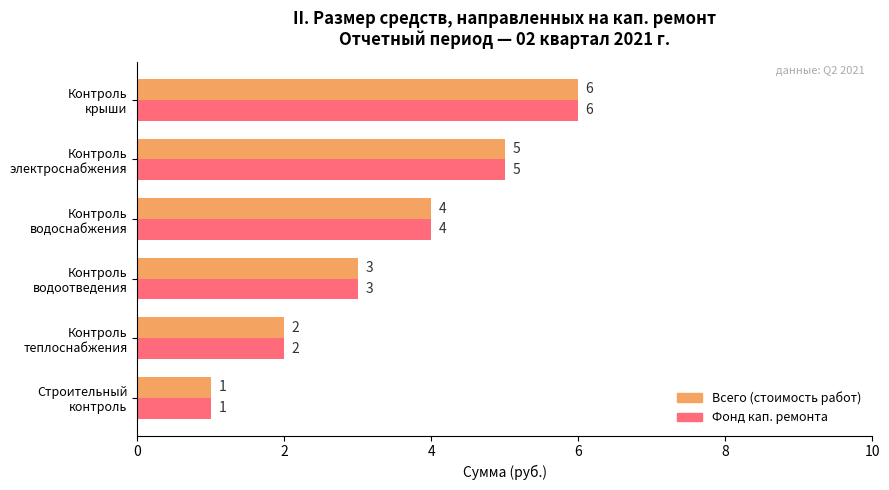

What is the greatest value displayed?

6